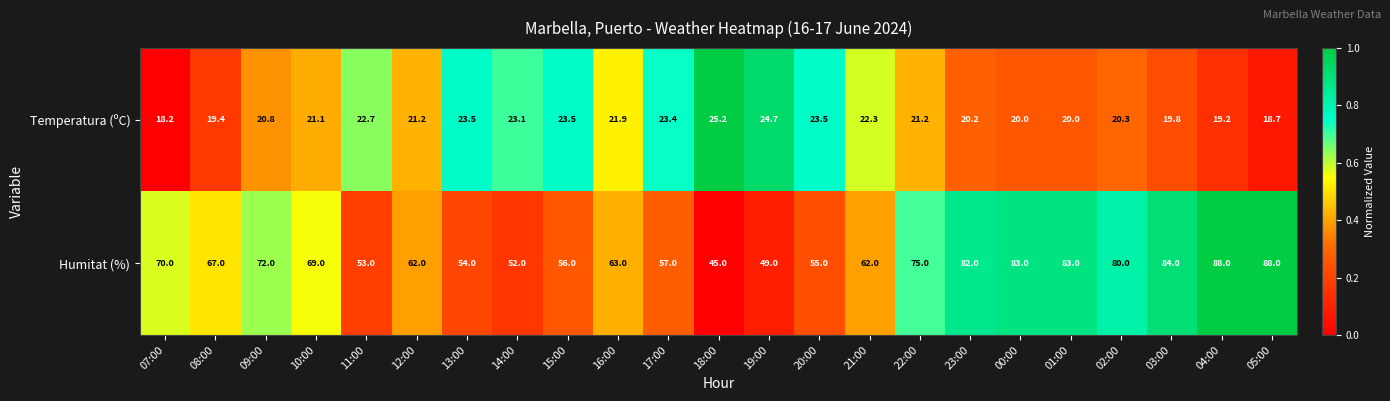

Which category has the lowest value across all series?

07:00